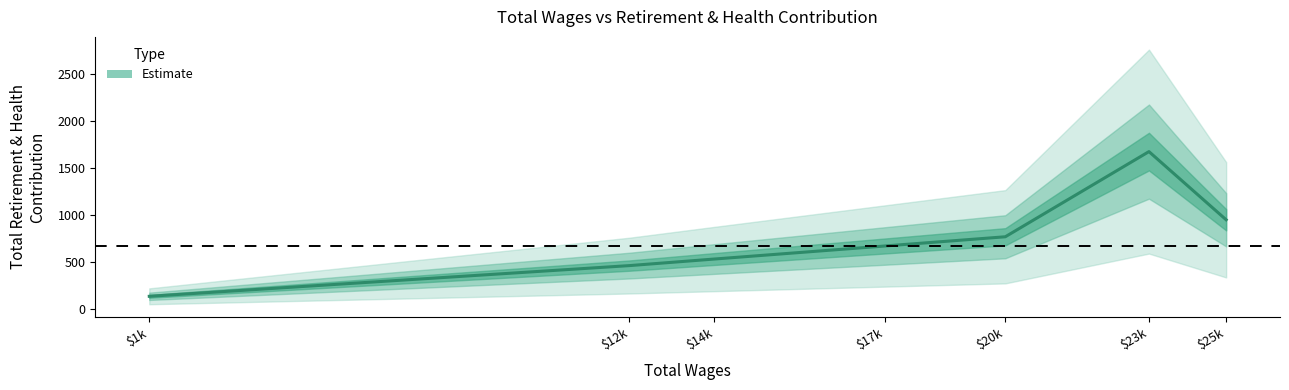

Read the value at $20k, to the nearest 100.

800